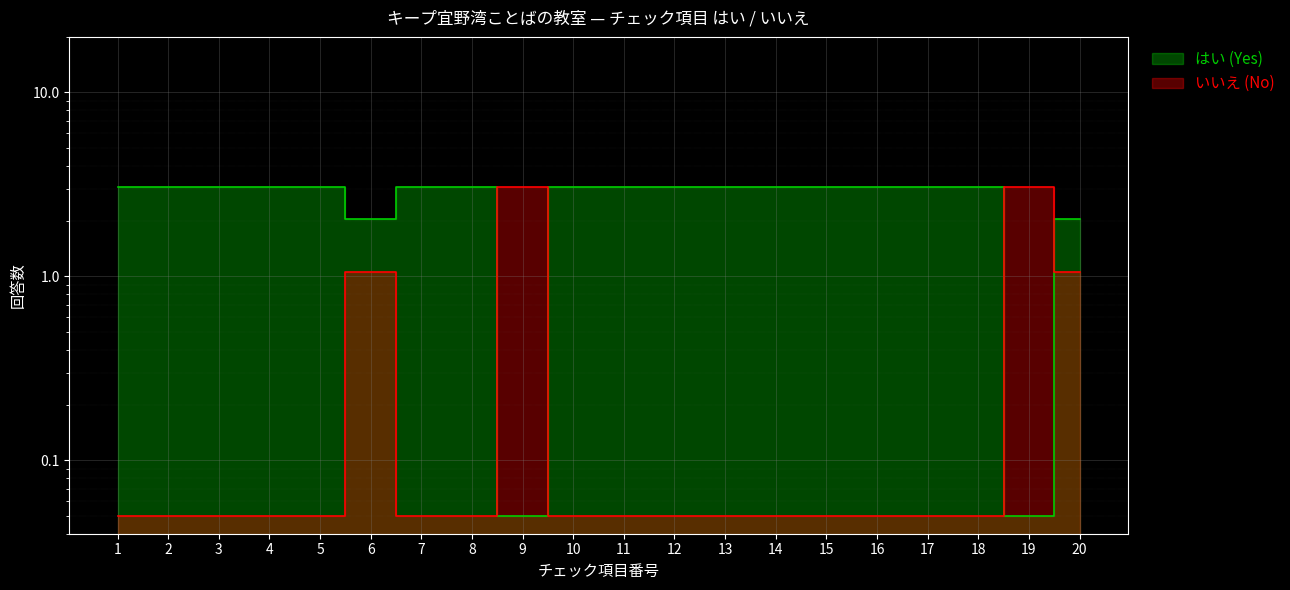

What is the sum of the はい (Yes) values at 2 and 13?

6.1